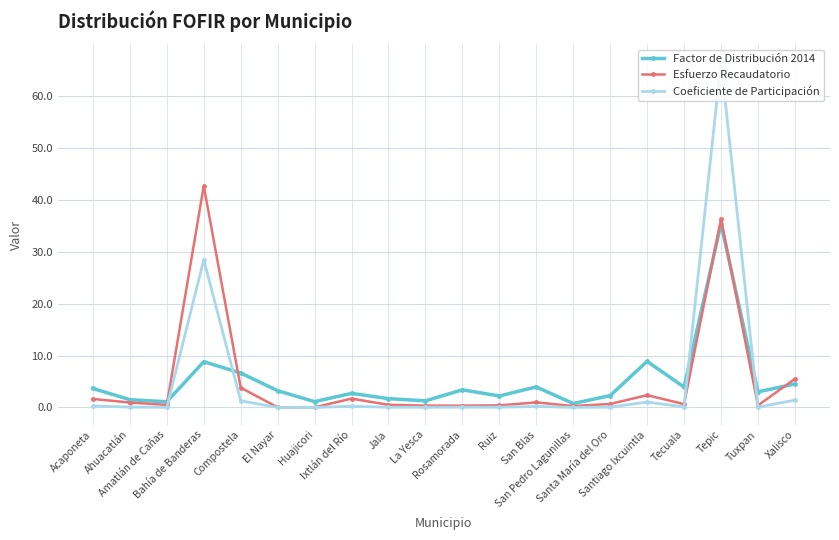

True or false: Factor de Distribución 2014 has more than 2 points higher than both neighbors.

True